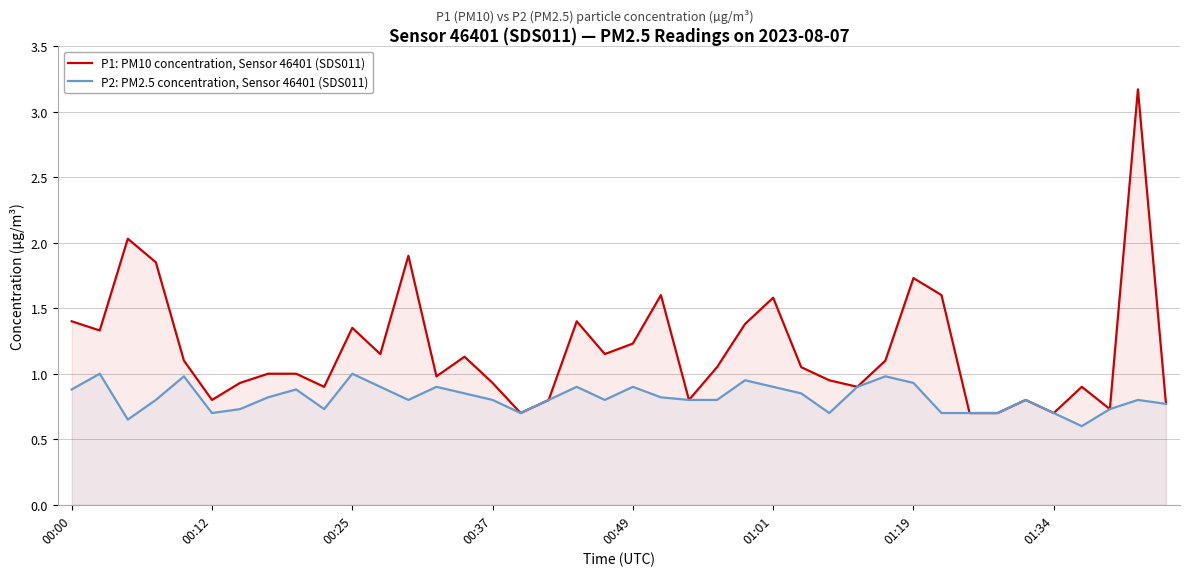

True or false: P1: PM10 concentration, Sensor 46401 (SDS011) and P2: PM2.5 concentration, Sensor 46401 (SDS011) intersect in this chart.

False